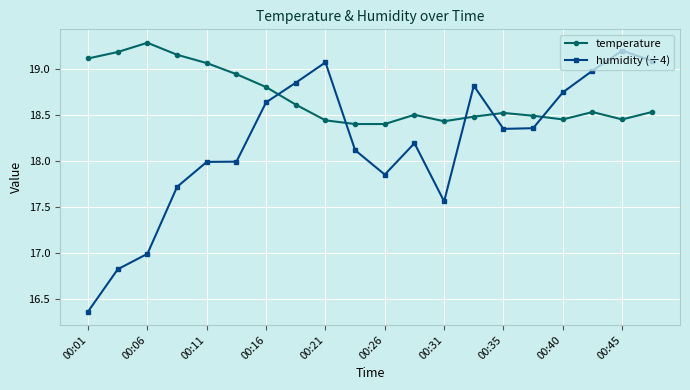

True or false: temperature and humidity (÷4) cross at least once.

True